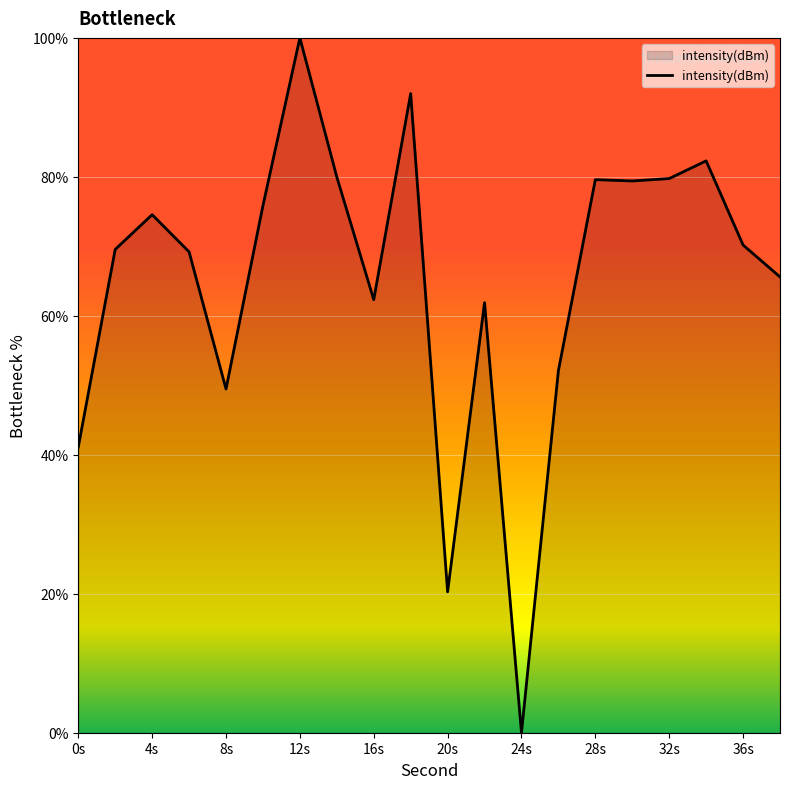

Does the chart have visible grid lines?

Yes